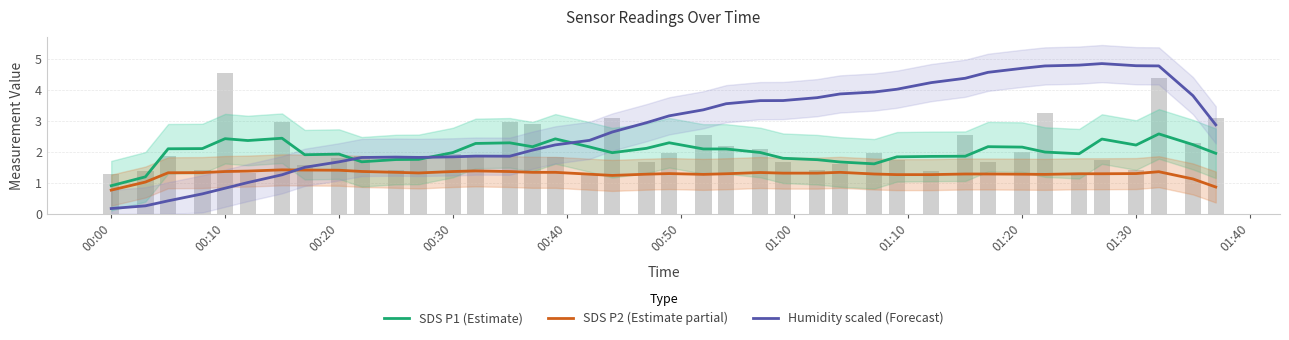

What is the maximum value shown in the chart?

4.8